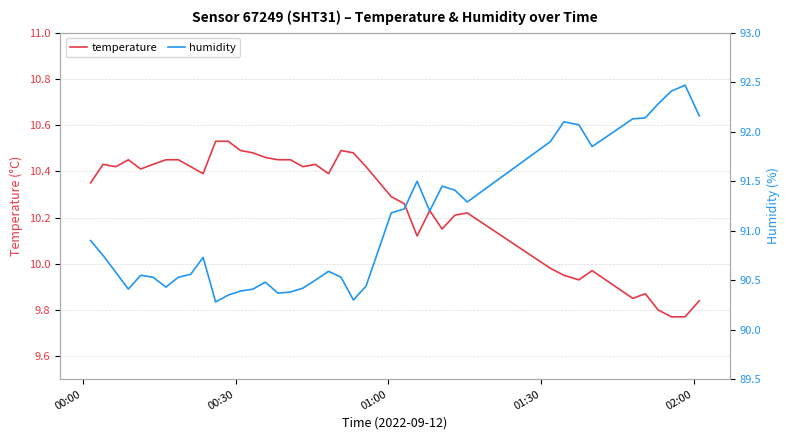

True or false: humidity and temperature cross at least once.

False